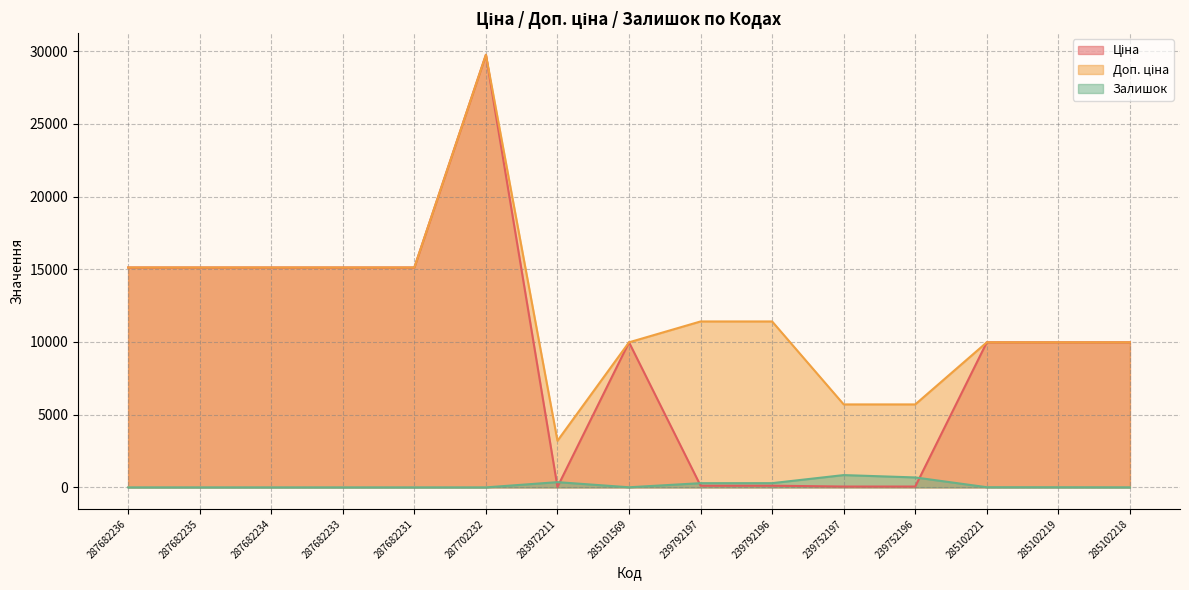

True or false: Ціна has more than 2 interior local peaks.

False